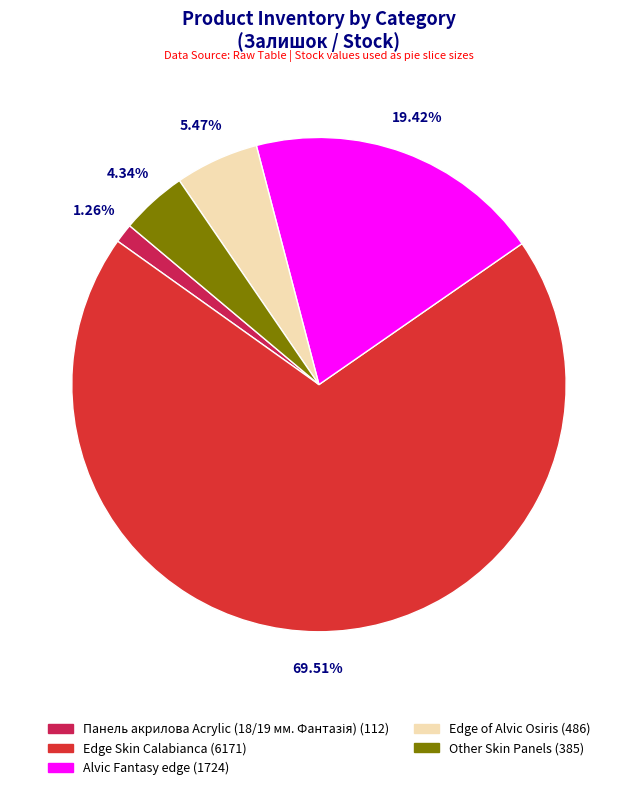

Does any single category account for the majority?

Yes